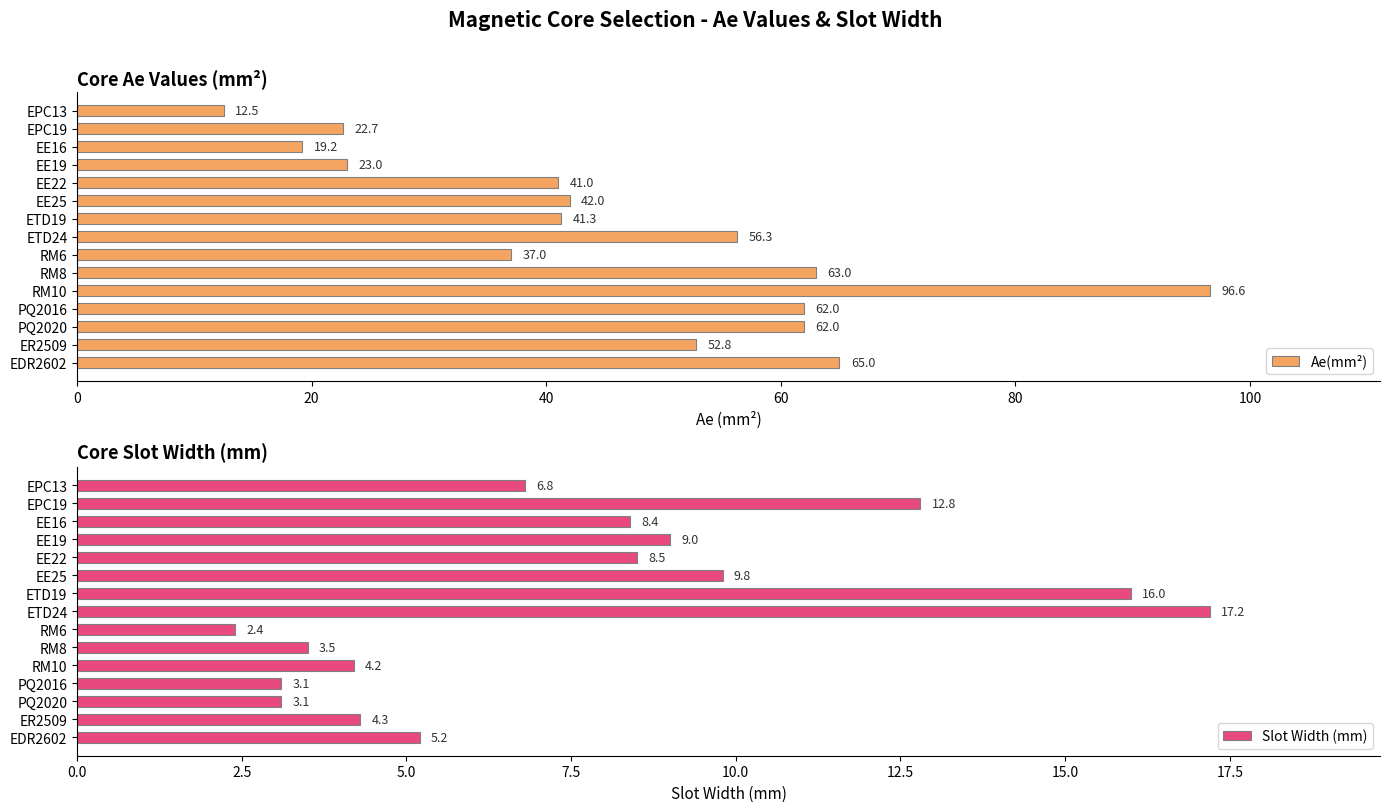

Which series has the largest total across all categories?

Ae(mm²)